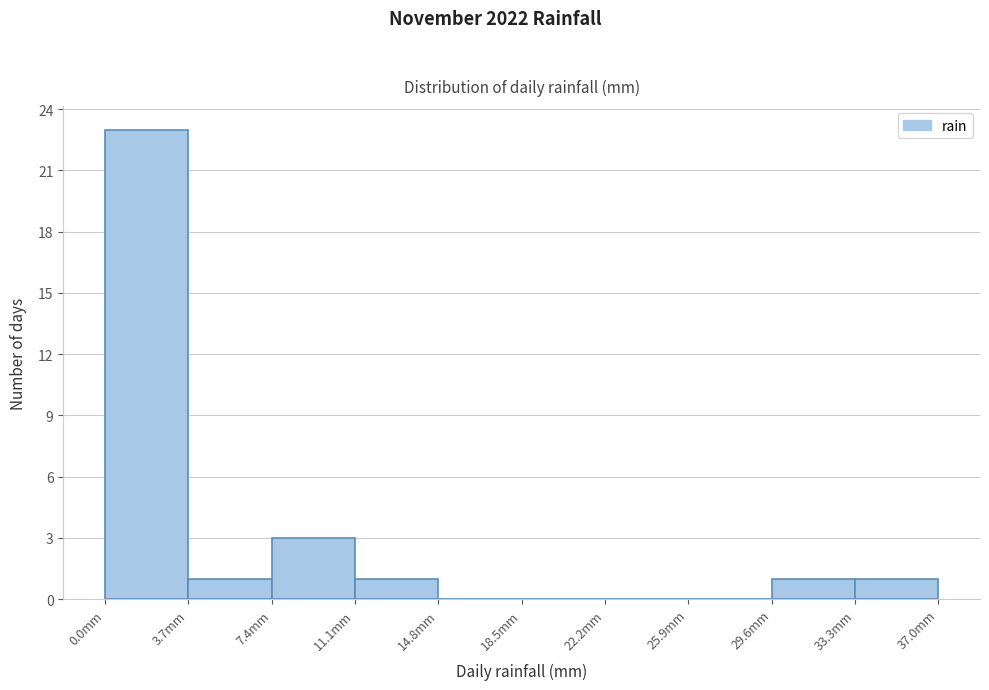

Reading left to right, list every bar in this chart as the range it spans on the x-axis followed by its height. Neither the bar edges nor the heights are printed on the chart, so give them approximately, as read against the axes.

0.0 to 3.7: 23
3.7 to 7.4: 1
7.4 to 11.1: 3
11.1 to 14.8: 1
14.8 to 18.5: 0
18.5 to 22.2: 0
22.2 to 25.9: 0
25.9 to 29.6: 0
29.6 to 33.3: 1
33.3 to 37.0: 1